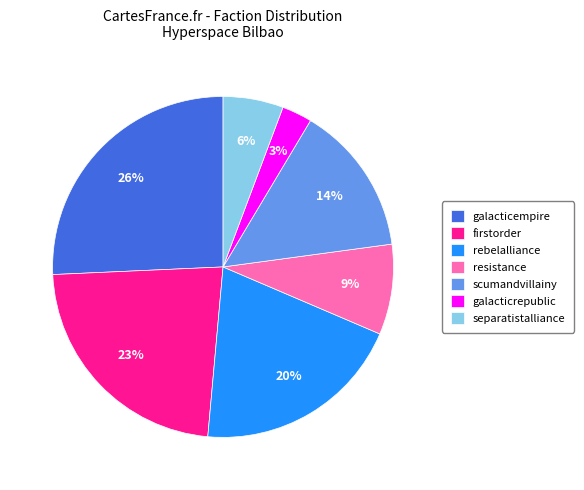

Count the number of slices in the pie.

7